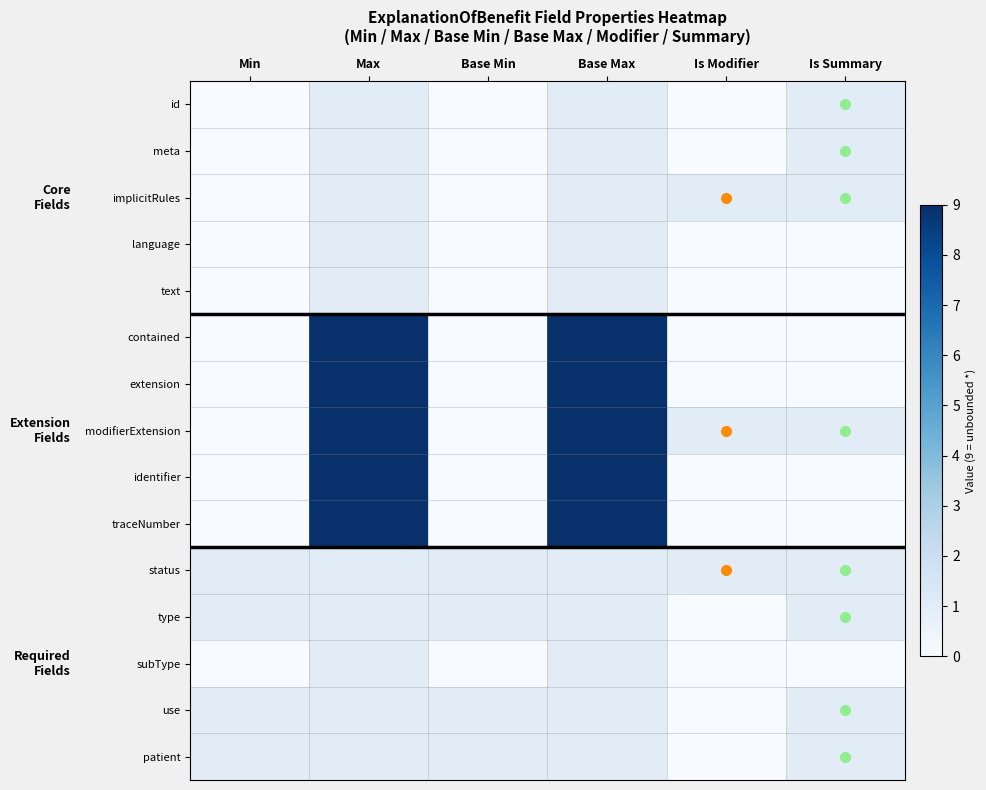

What is the spread (max minus min) of values at Base Min?

1